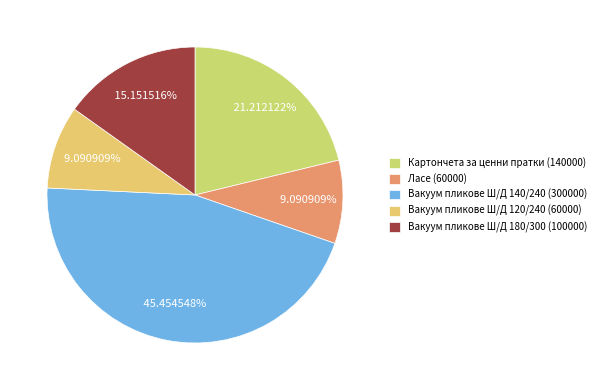

Which category has the biggest portion of the pie?

Вакуум пликове Ш/Д 140/240 (300000)